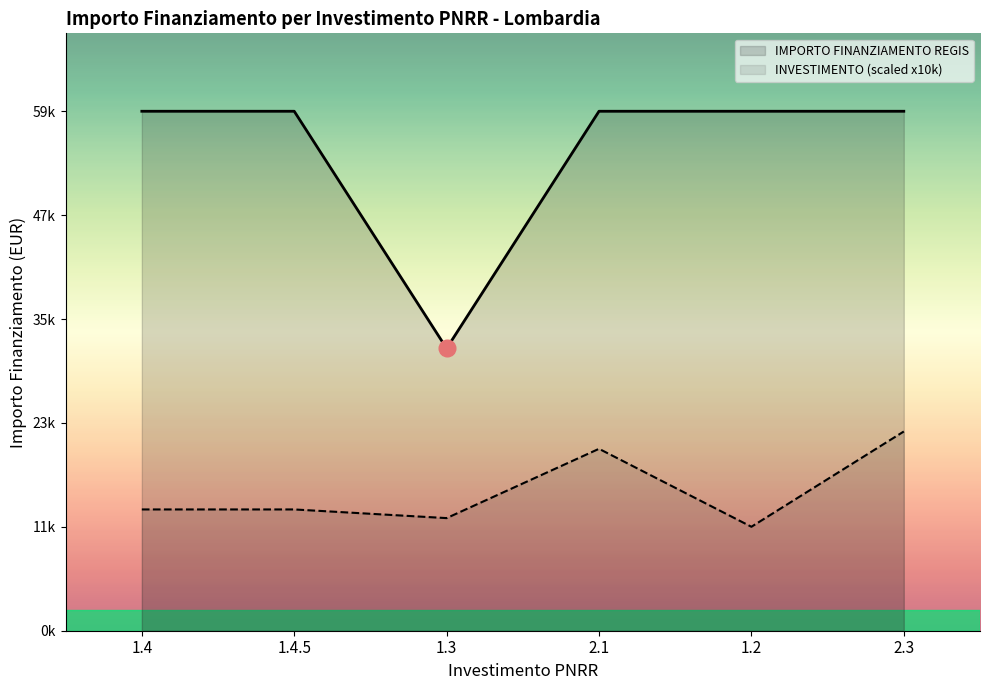

What is the sum of all IMPORTO FINANZIAMENTO REGIS values?

332419